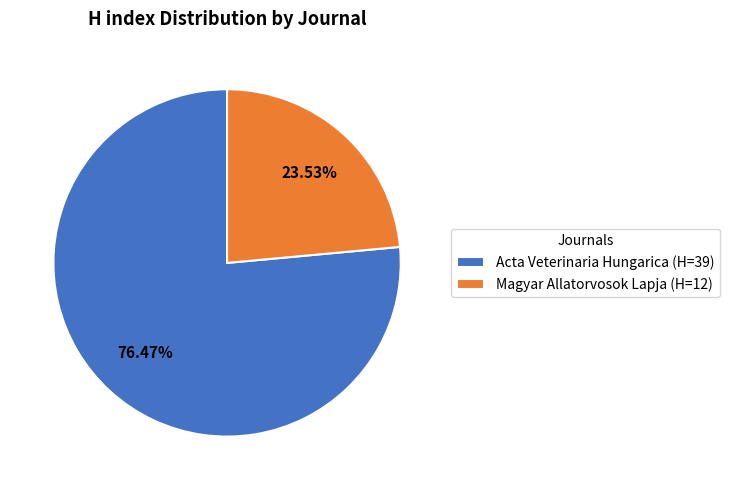

How much of the chart is everything except Magyar Allatorvosok Lapja?

76.5%